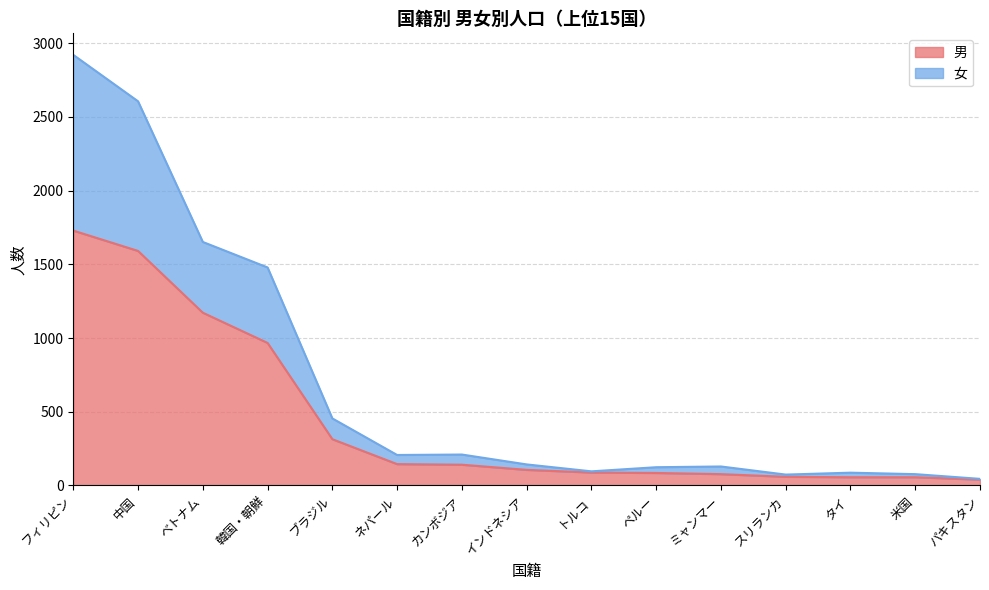

What is the value of the 女 point at the 10th from the left?

124